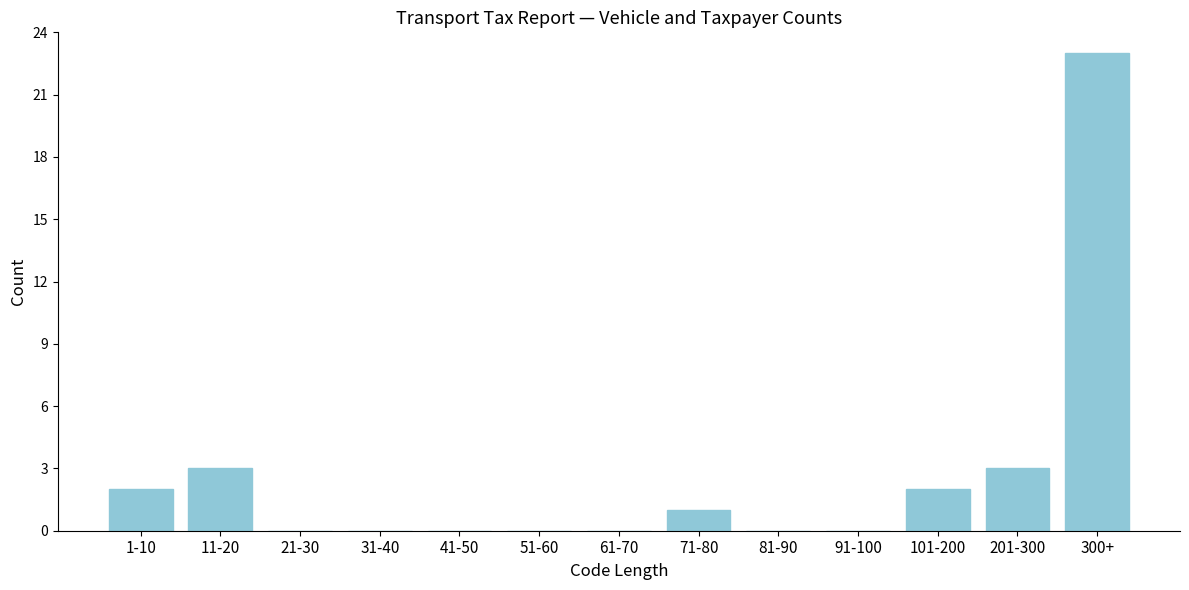

Reading left to right, extract all data points from this chart.

1-10=2	11-20=3	21-30=0	31-40=0	41-50=0	51-60=0	61-70=0	71-80=1	81-90=0	91-100=0	101-200=2	201-300=3	300+=23